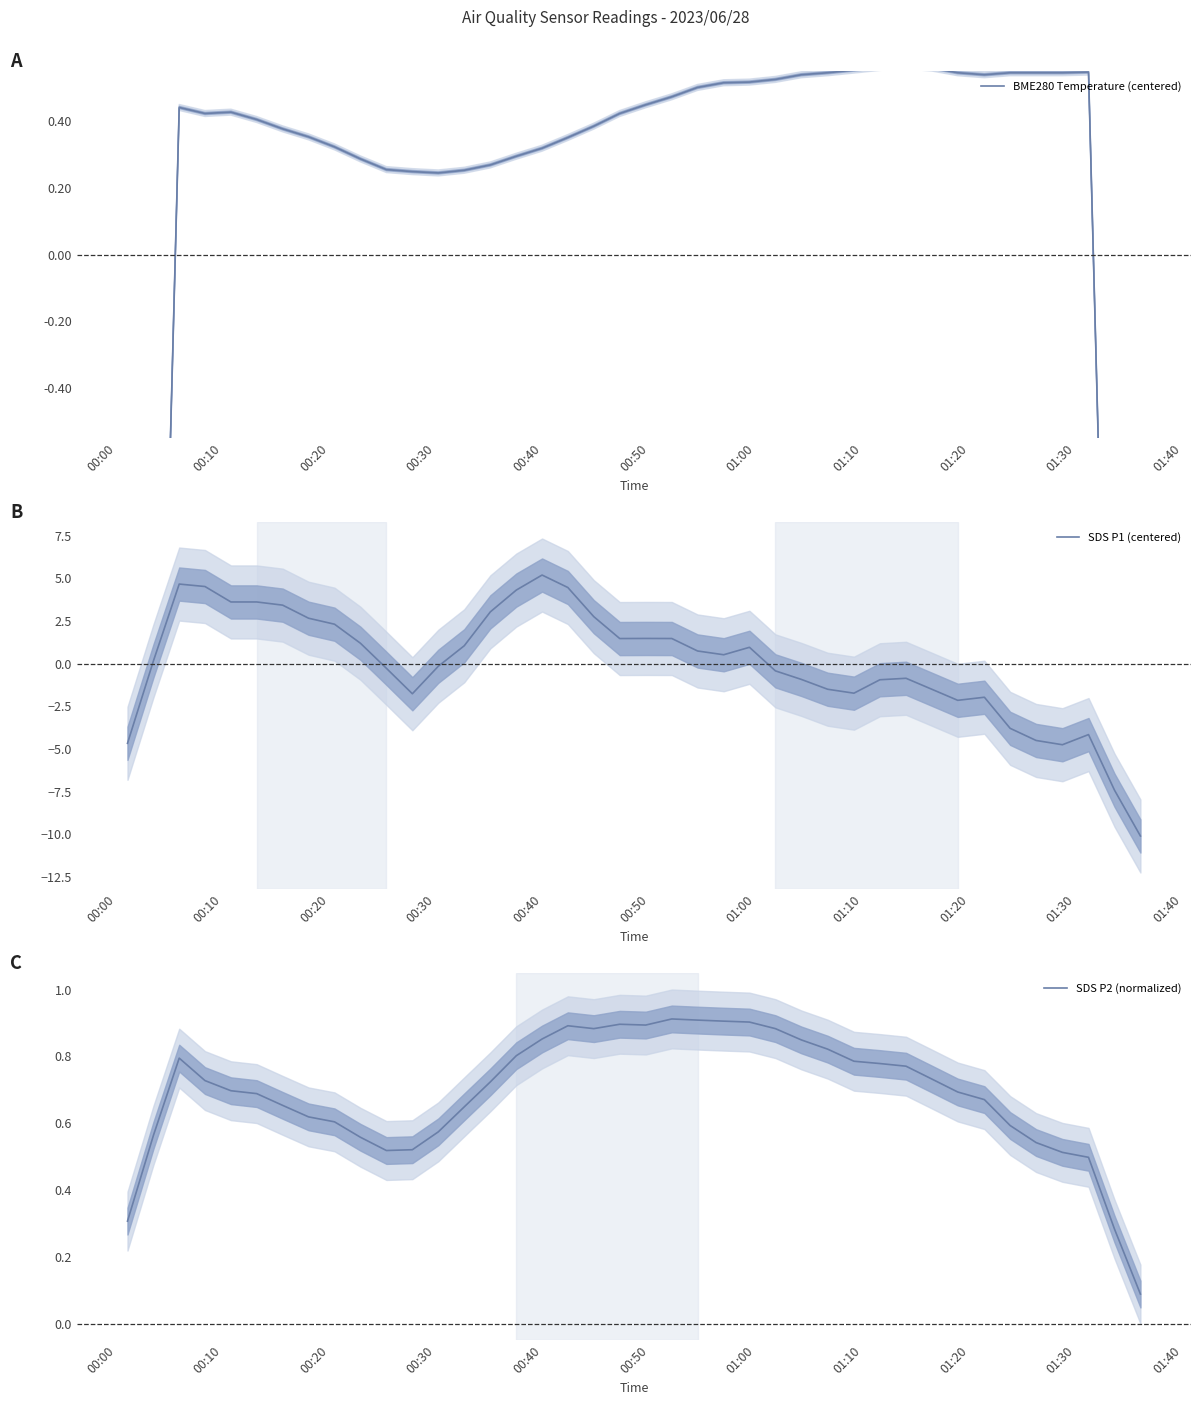

How many positive values does the BME280 Temperature (centered) series have?

36